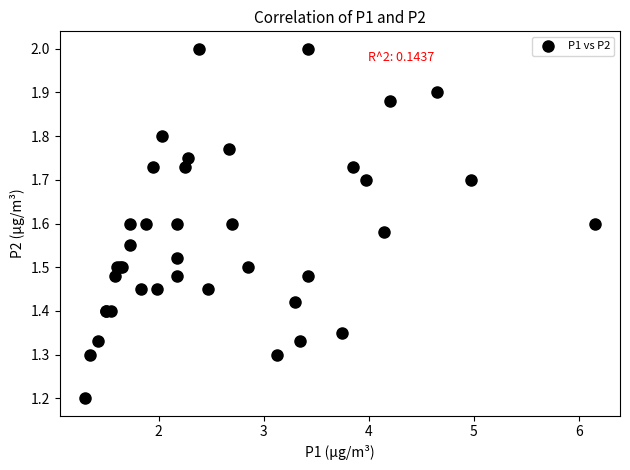

What Y value in the scatter plot is closest to 1?

1.2